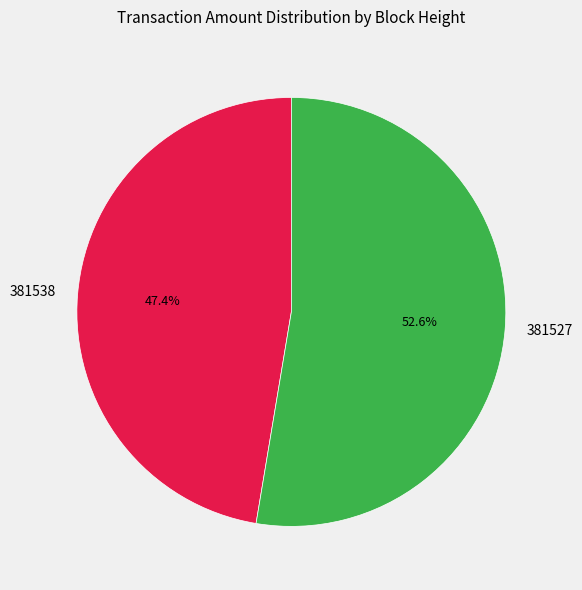

Which slice represents more than half of the pie?

381527